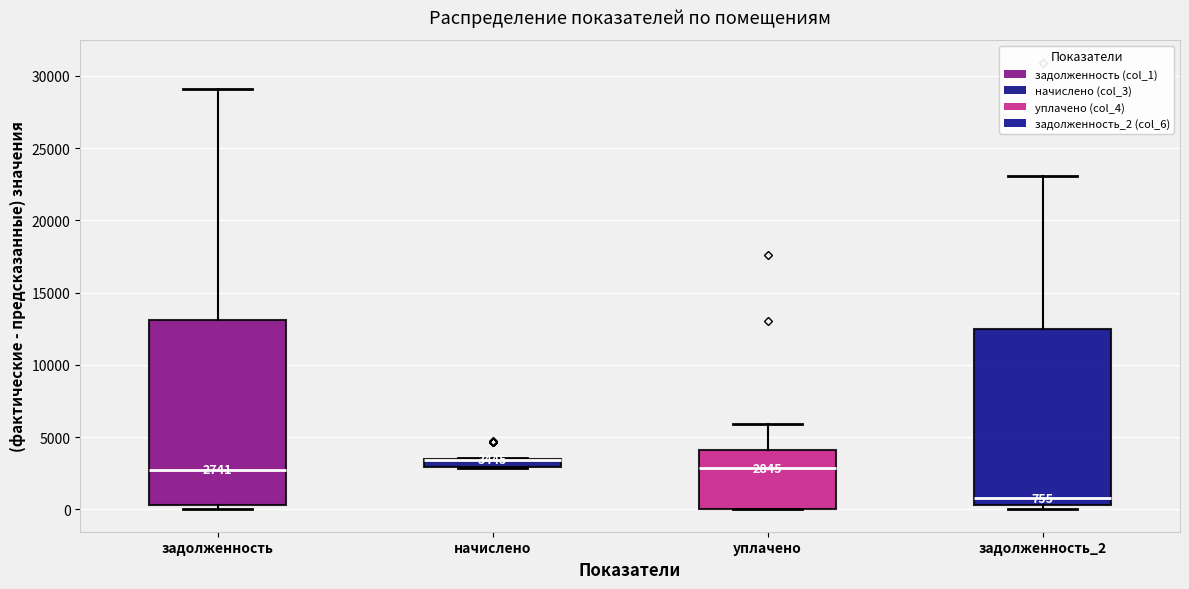

Comparing the boxes themselves (not the whiskers), which one is the tallest?

задолженность